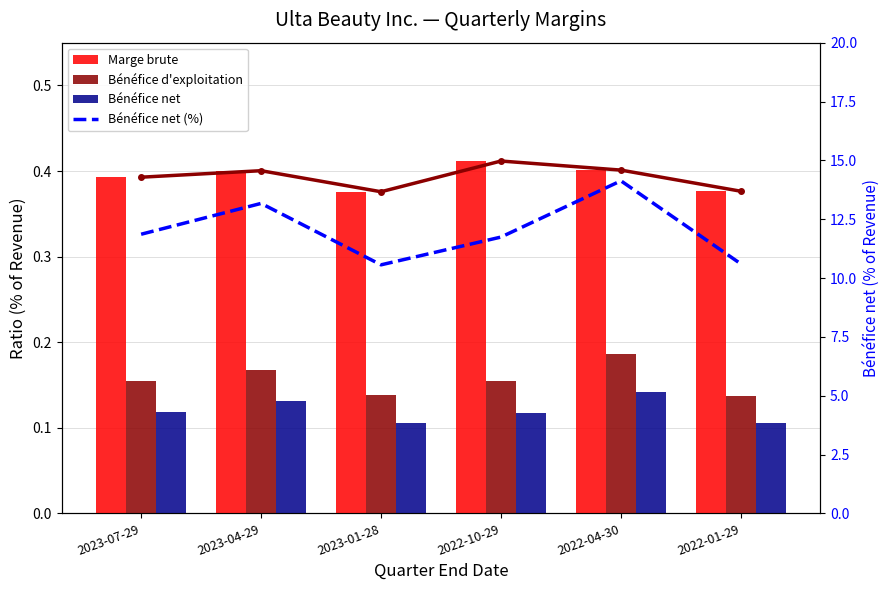

What is the value of the Bénéfice net bar at the 5th from the left?

0.1